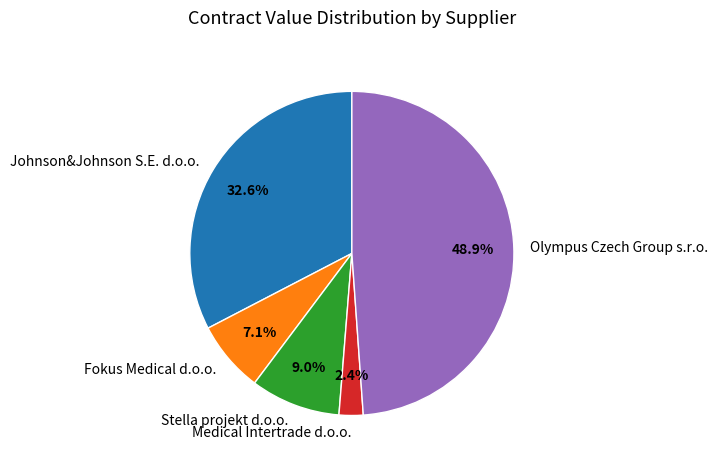

How many slices are in this pie chart?

5